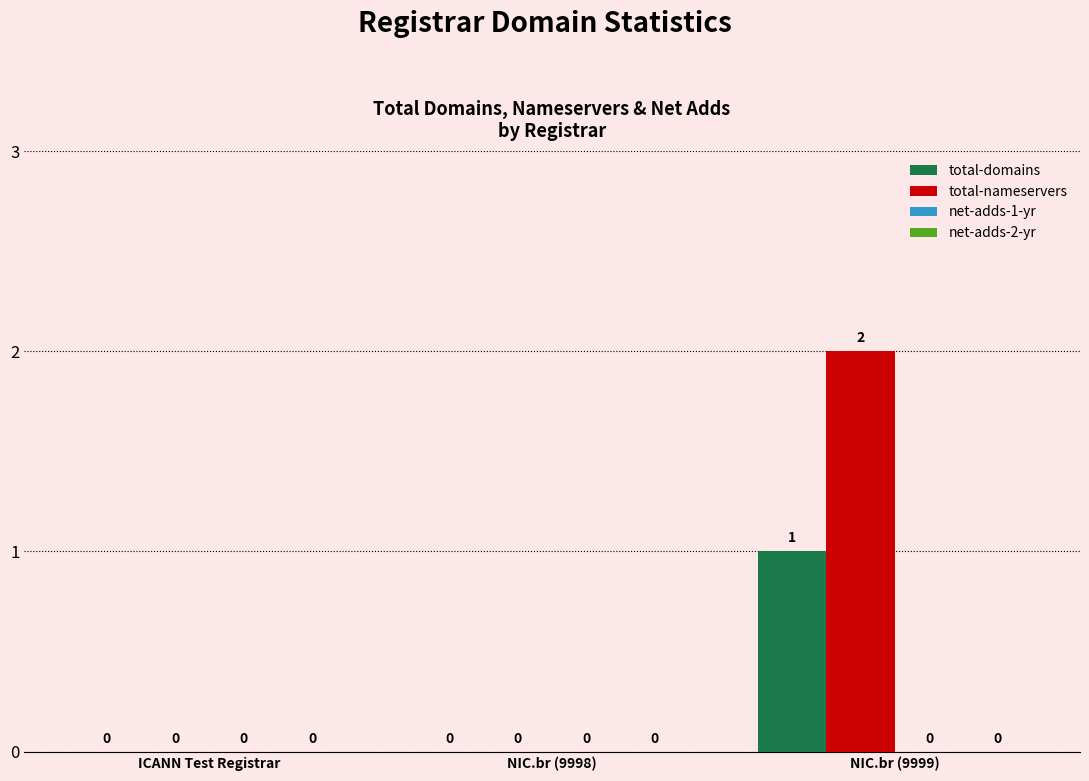

How many data points does each series have?

3